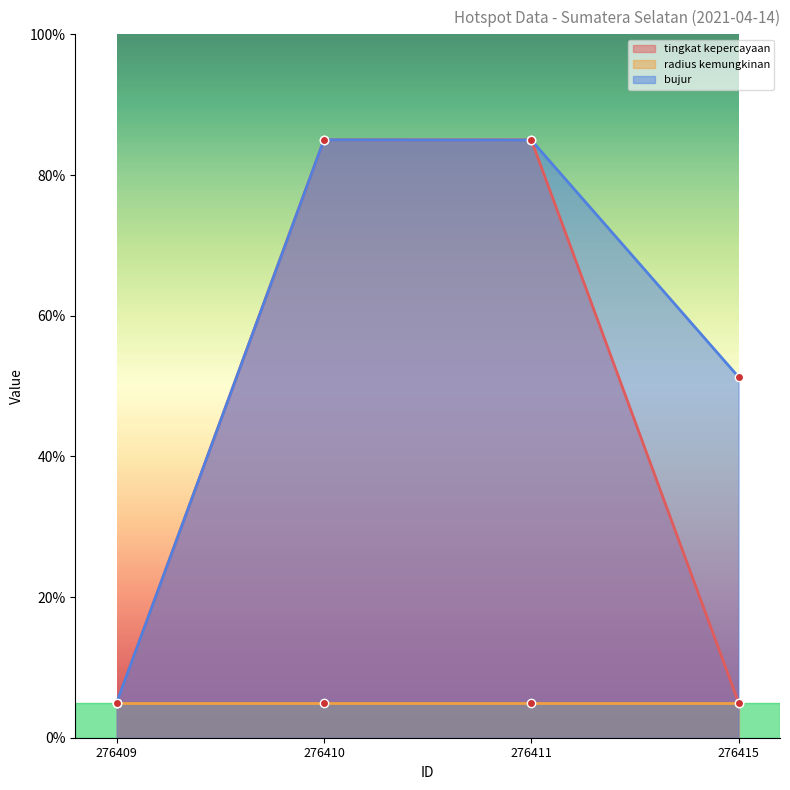

What is the value of the bujur point at the 3rd from the left?

85.0